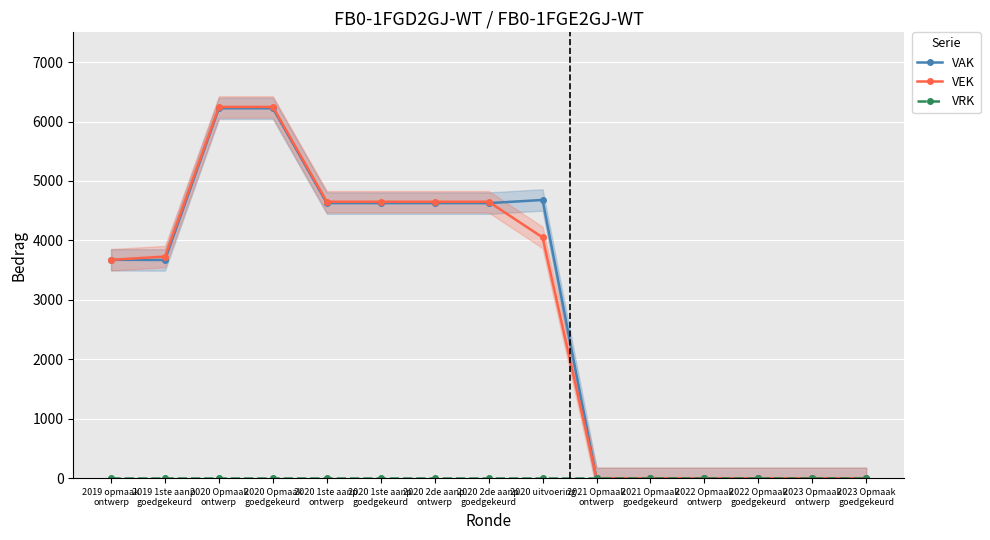

What are all the series names shown in the legend?

VAK, VEK, VRK